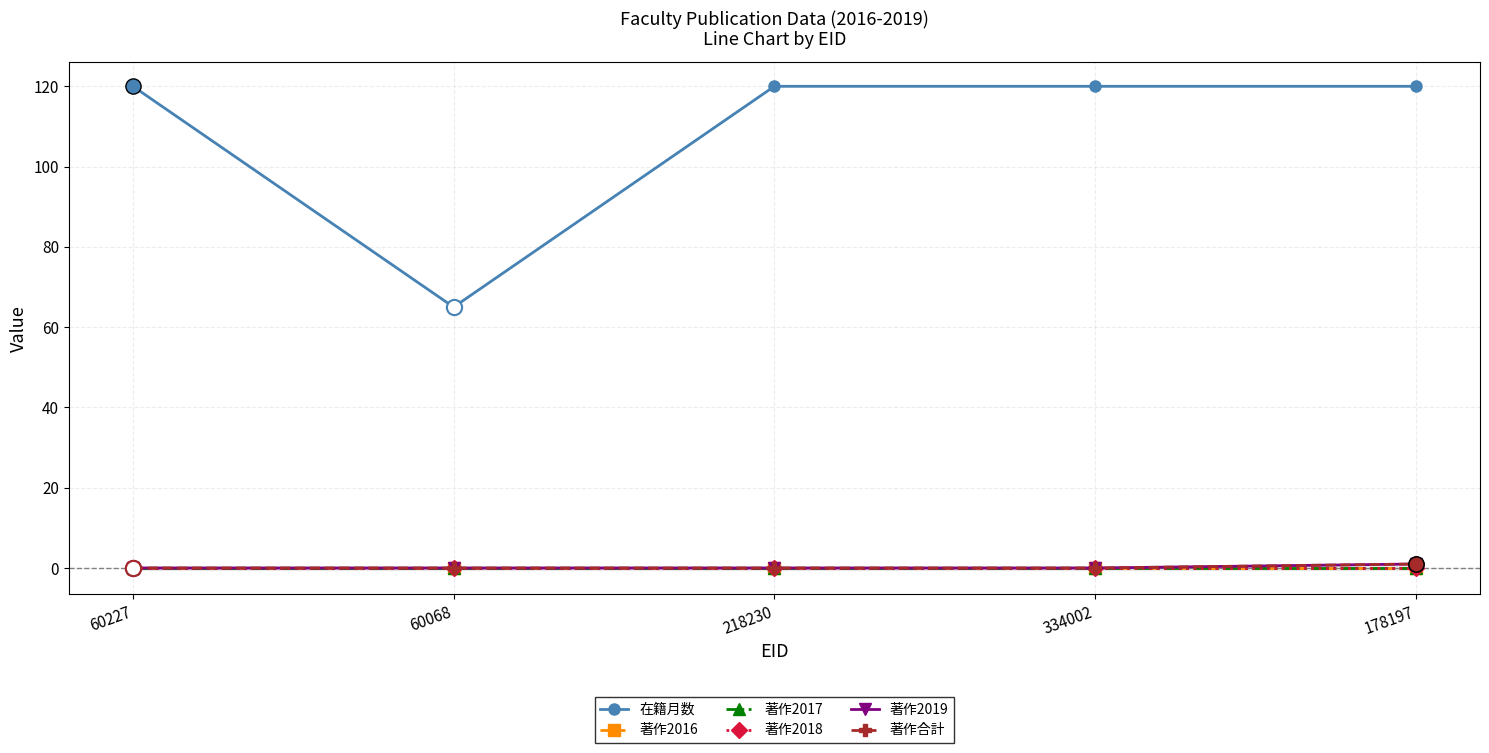

Which series reaches the minimum Y coordinate?

著作2016